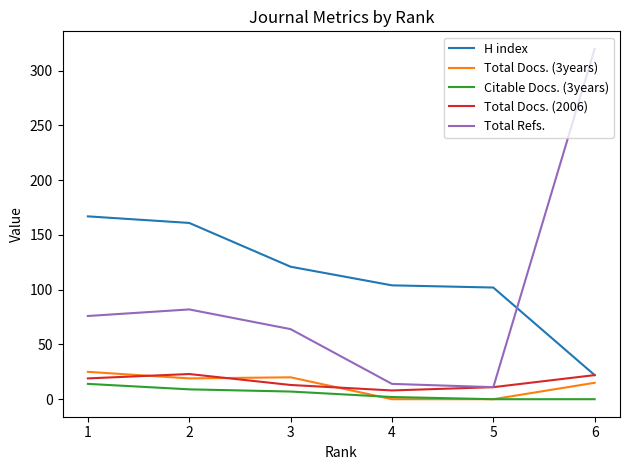

True or false: H index and Citable Docs. (3years) cross at least once.

False